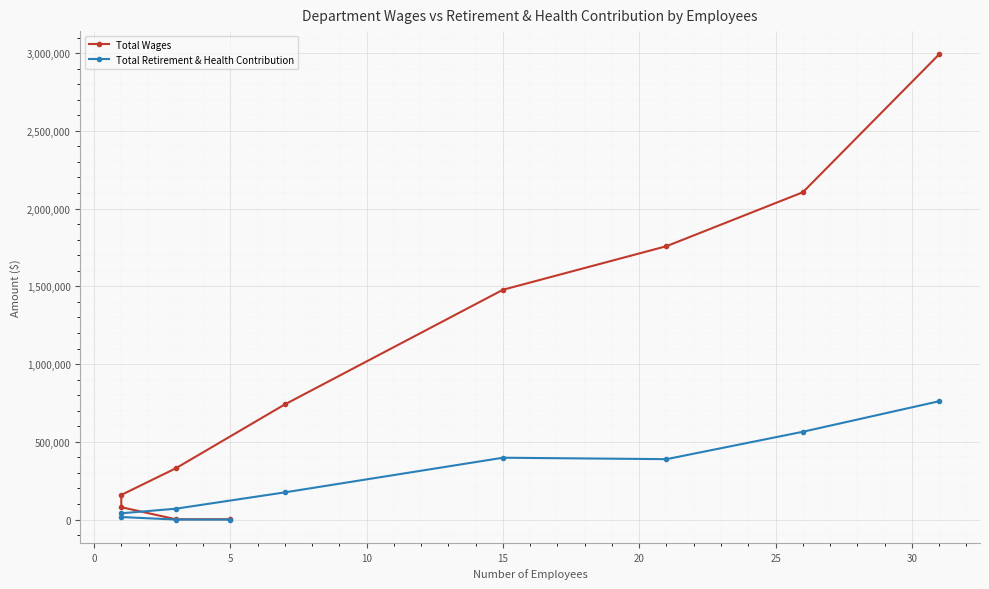

At how many categories does at least one series exceed 5254?

8